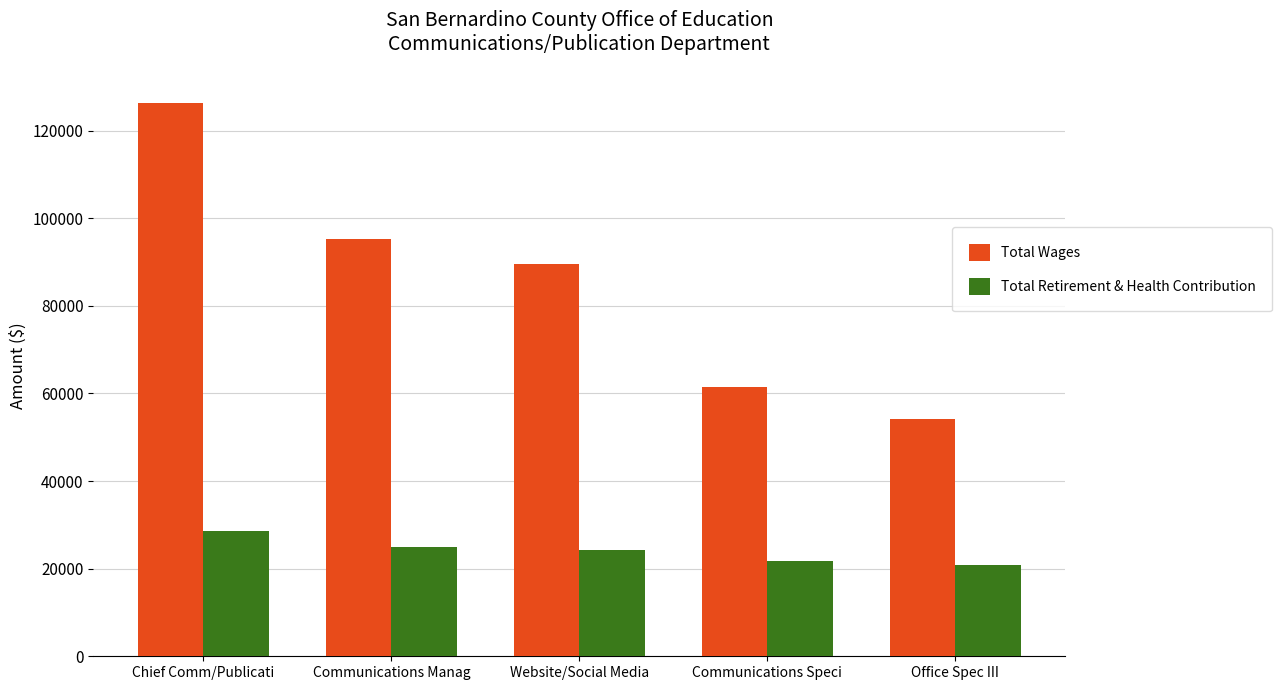

True or false: Total Retirement & Health Contribution has a value of 9654 at Communications Speci.

False